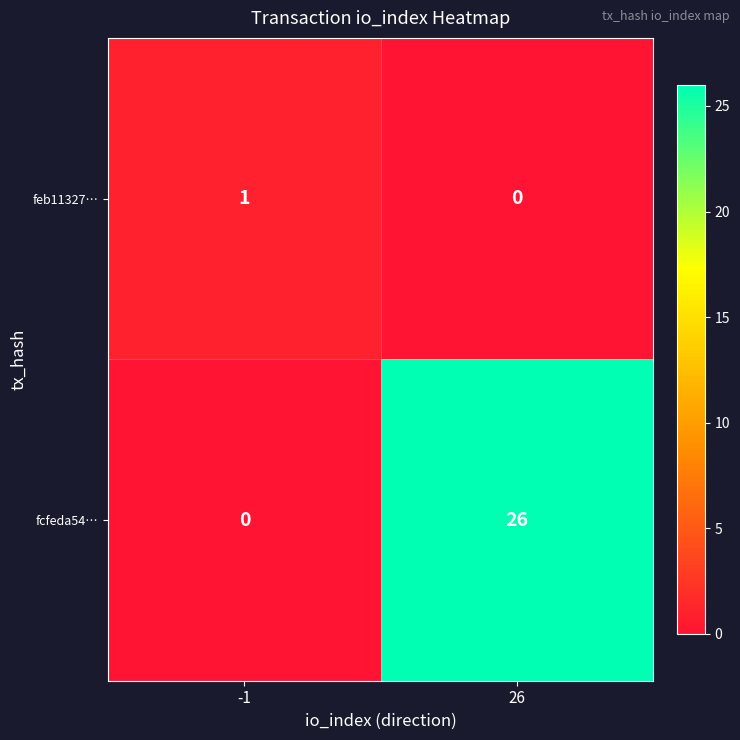

How many data points does each series have?

2